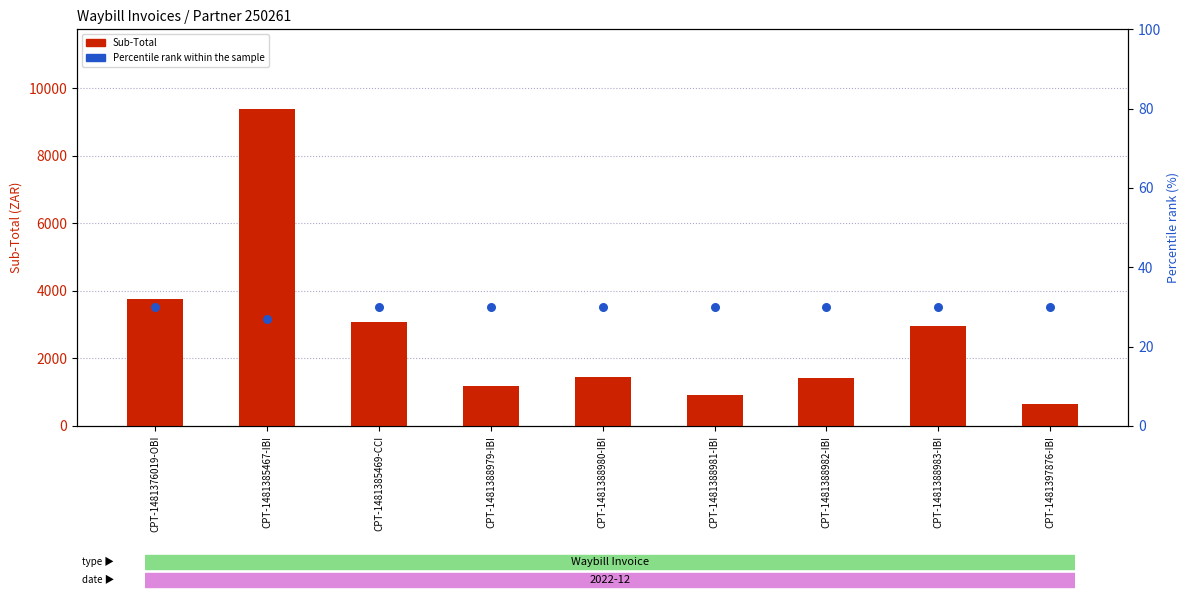

At how many categories does at least one series exceed 6513?

1